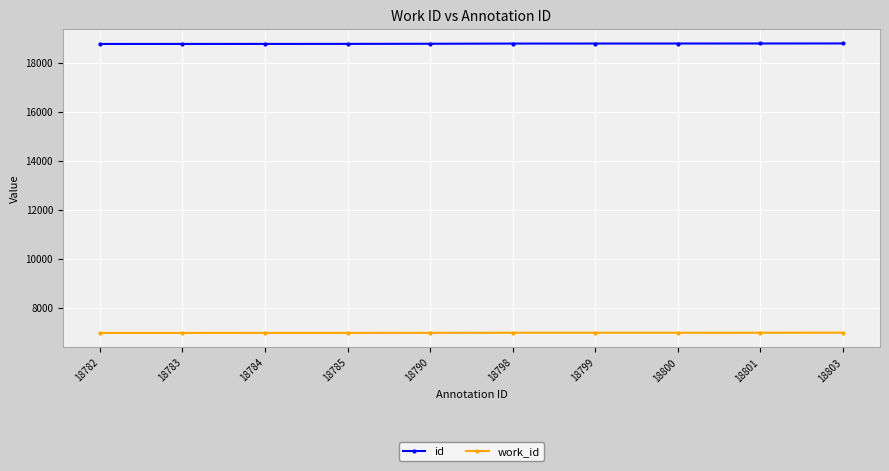

What is the value of the work_id point at the 6th from the left?

6973